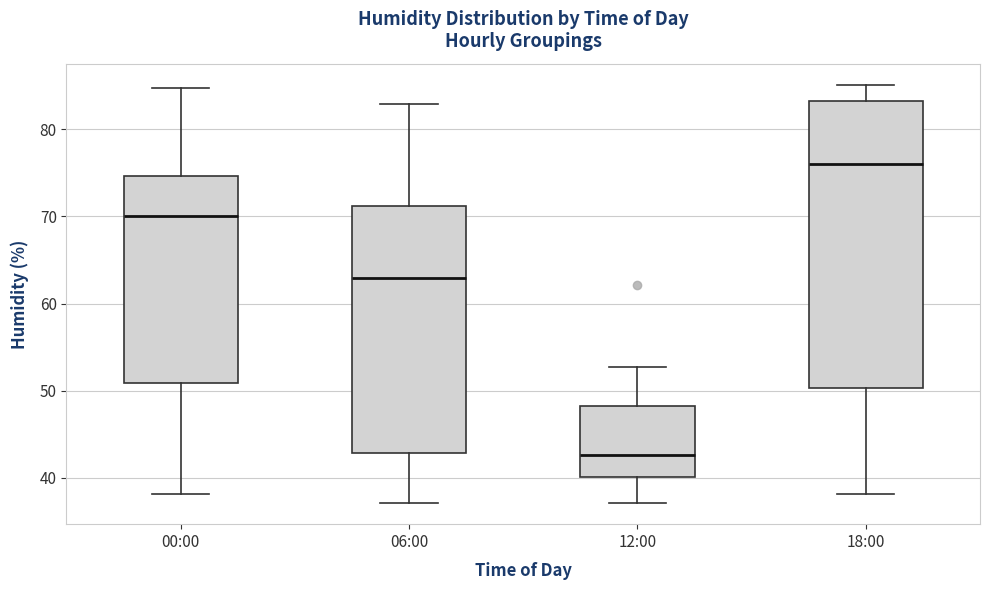

Where is the upper edge of the box for 12:00 on the y-axis? The values are not printed on the chart, so give them approximately, as read against the axis.

48